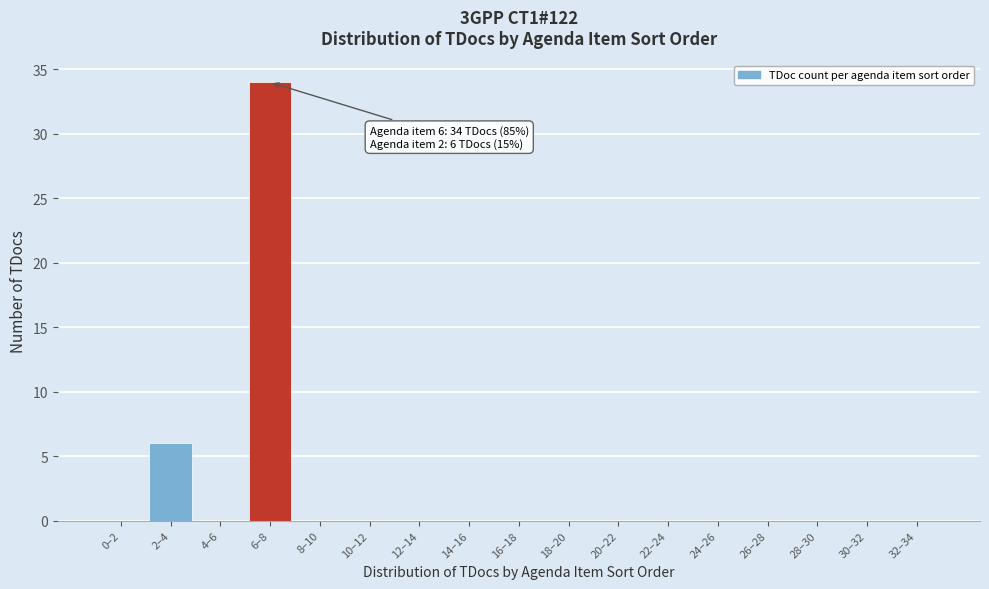

Reading right to left, extract all data points from this chart.

32–34=0	30–32=0	28–30=0	26–28=0	24–26=0	22–24=0	20–22=0	18–20=0	16–18=0	14–16=0	12–14=0	10–12=0	8–10=0	6–8=34	4–6=0	2–4=6	0–2=0